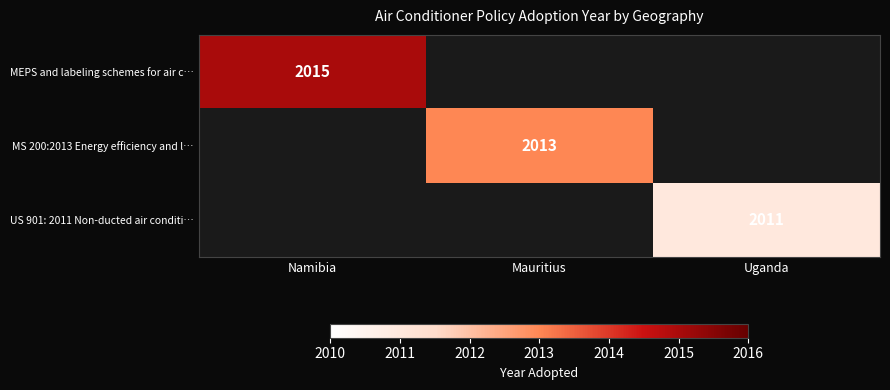

The value of MS 200:2013 Energy efficiency and l… at Mauritius is 3516. True or false?

False